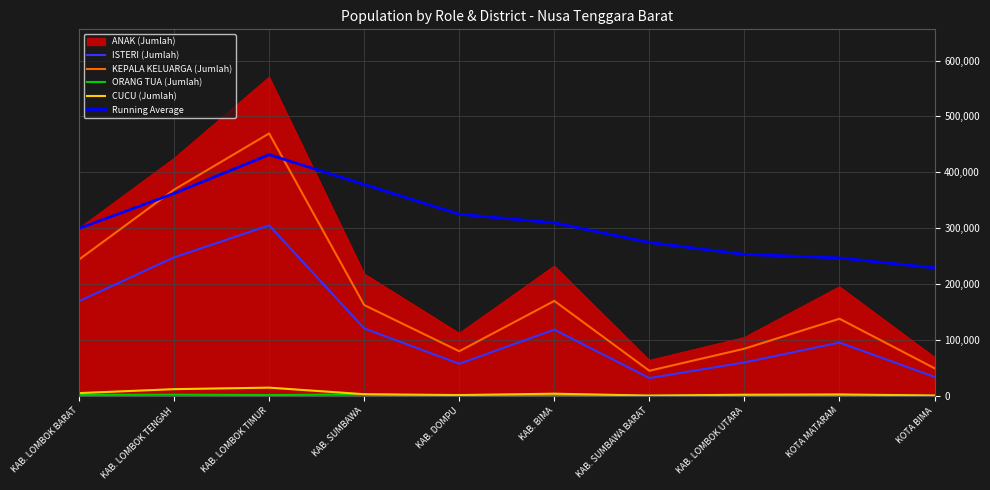

Which series has the largest total across all categories?

Running Average